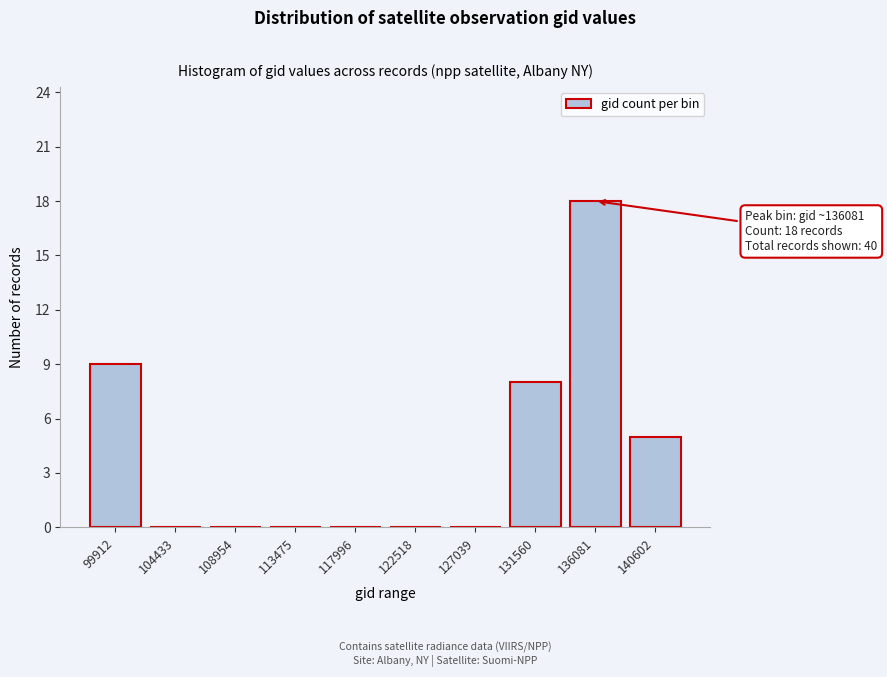

Reading left to right, extract all data points from this chart.

99912=9	104433=0	108954=0	113475=0	117996=0	122518=0	127039=0	131560=8	136081=18	140602=5